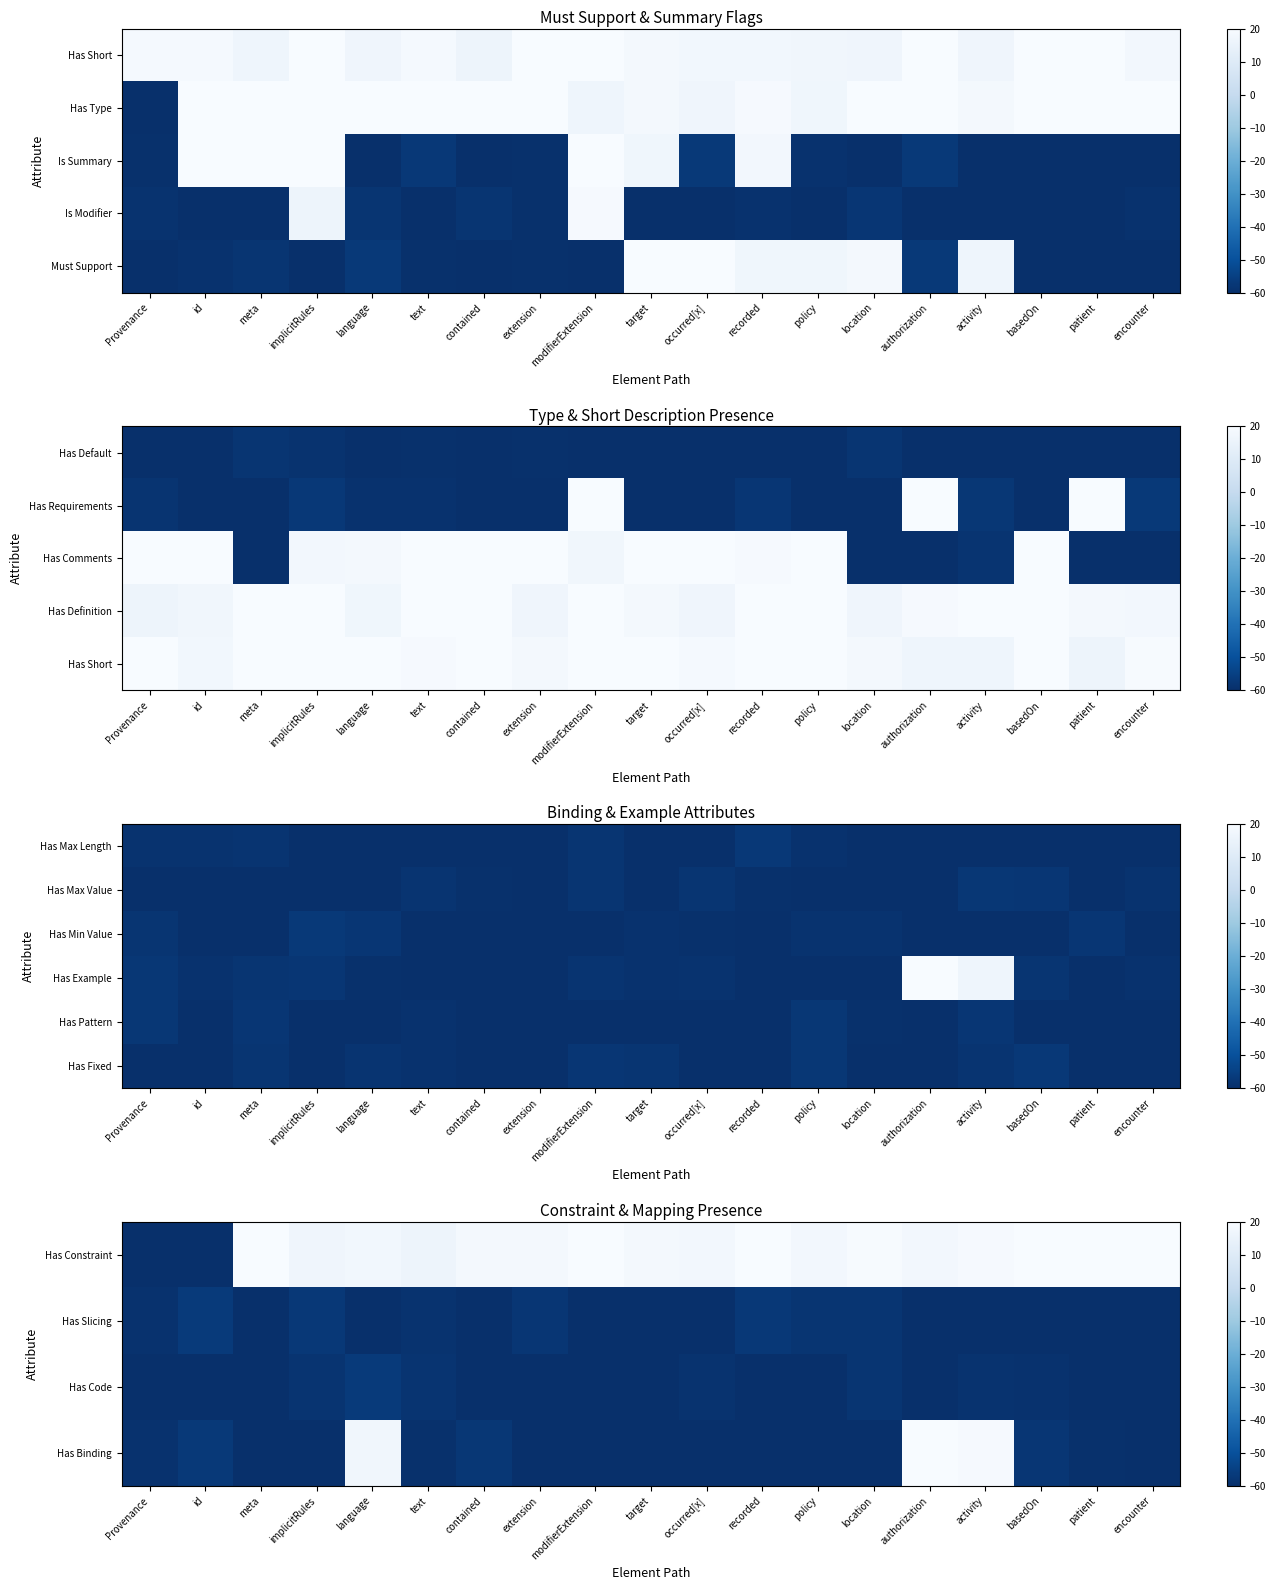

What is the spread (max minus min) of values at authorization?

85.7